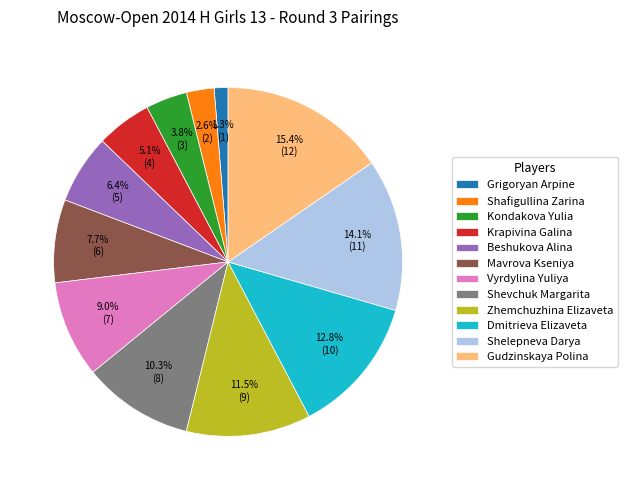

Rank the categories by value from lowest to highest.

Grigoryan Arpine, Shafigullina Zarina, Kondakova Yulia, Krapivina Galina, Beshukova Alina, Mavrova Kseniya, Vyrdylina Yuliya, Shevchuk Margarita, Zhemchuzhina Elizaveta, Dmitrieva Elizaveta, Shelepneva Darya, Gudzinskaya Polina